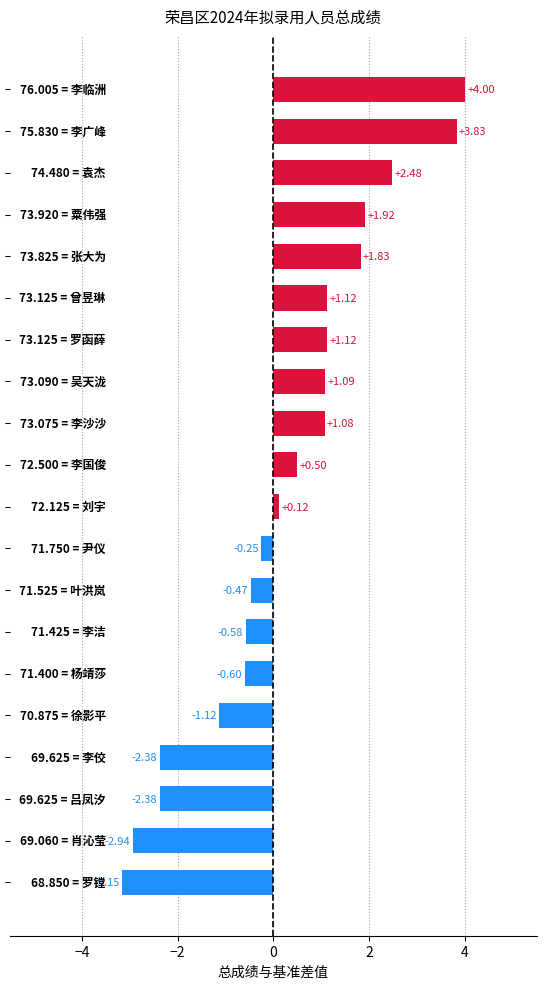

What is the average value?

0.3